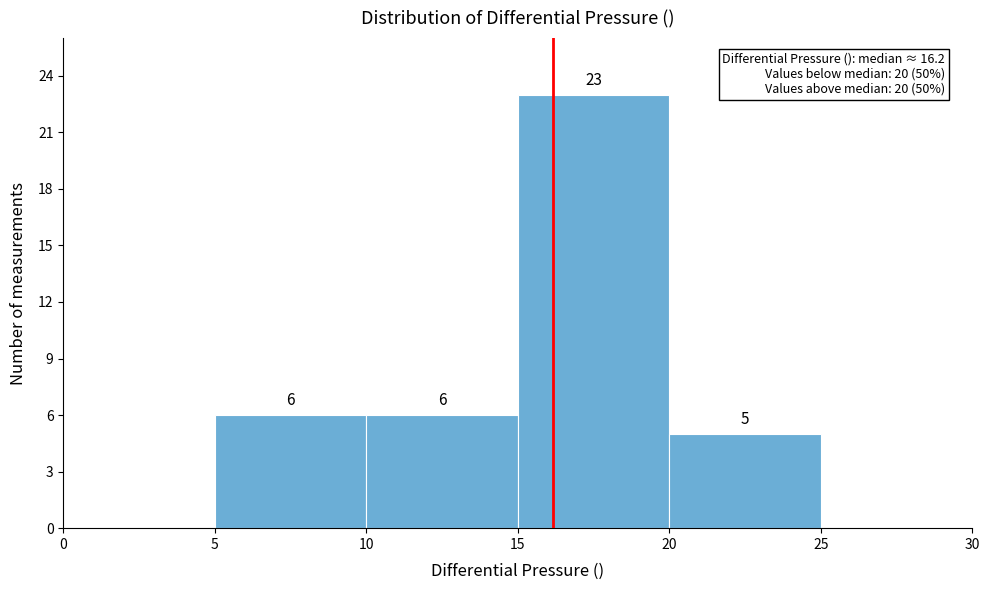

Over which range of the x-axis is the bar tallest?

15 to 20